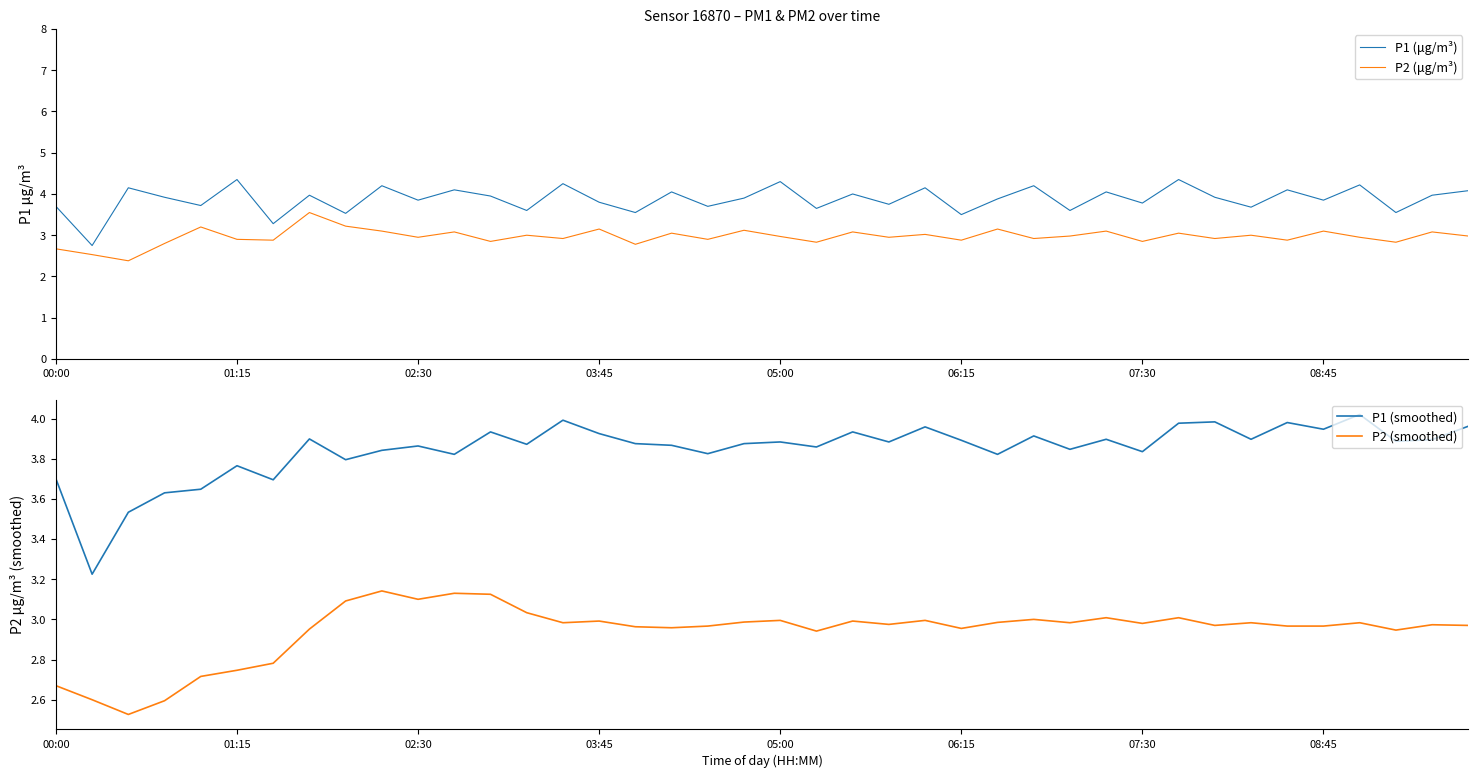

Between 12 and 26, which series saw the biggest shift?

P2 (μg/m³)